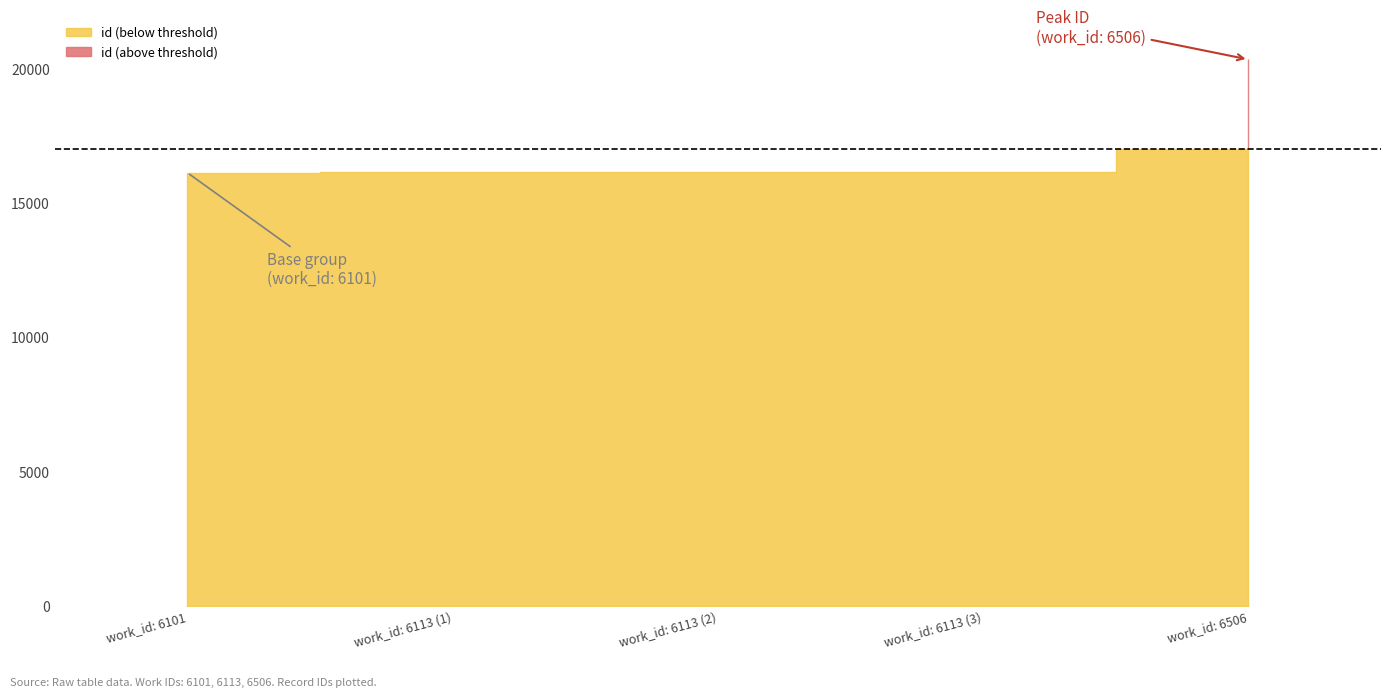

True or false: the data shows 7205 at 6113.

False